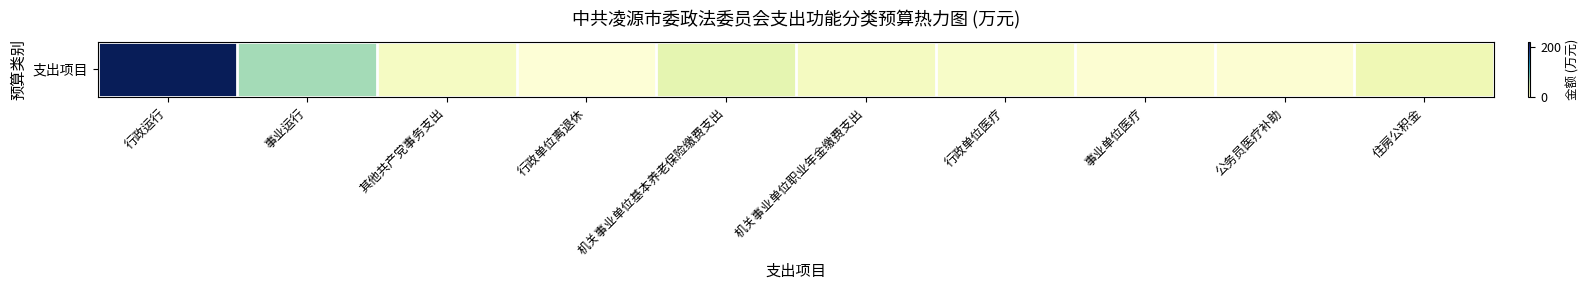

Which label corresponds to the smallest value in the chart?

行政单位离退休